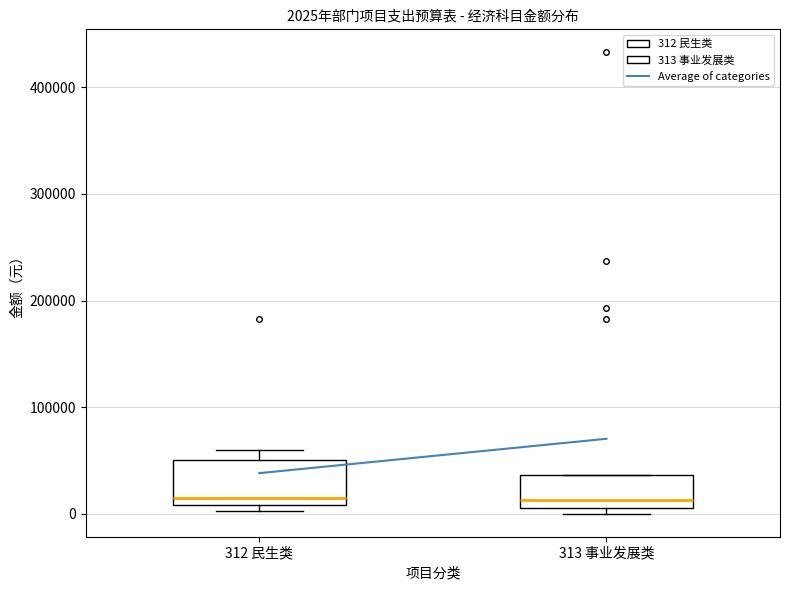

Comparing the boxes themselves (not the whiskers), which one is the tallest?

312 民生类